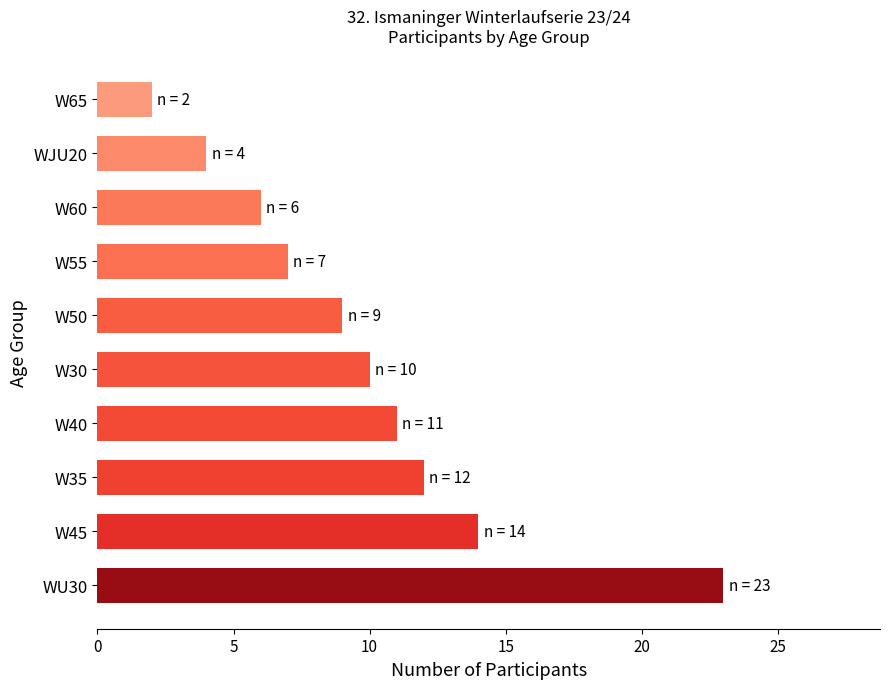

Rank the categories by value from highest to lowest.

WU30, W45, W35, W40, W30, W50, W55, W60, WJU20, W65